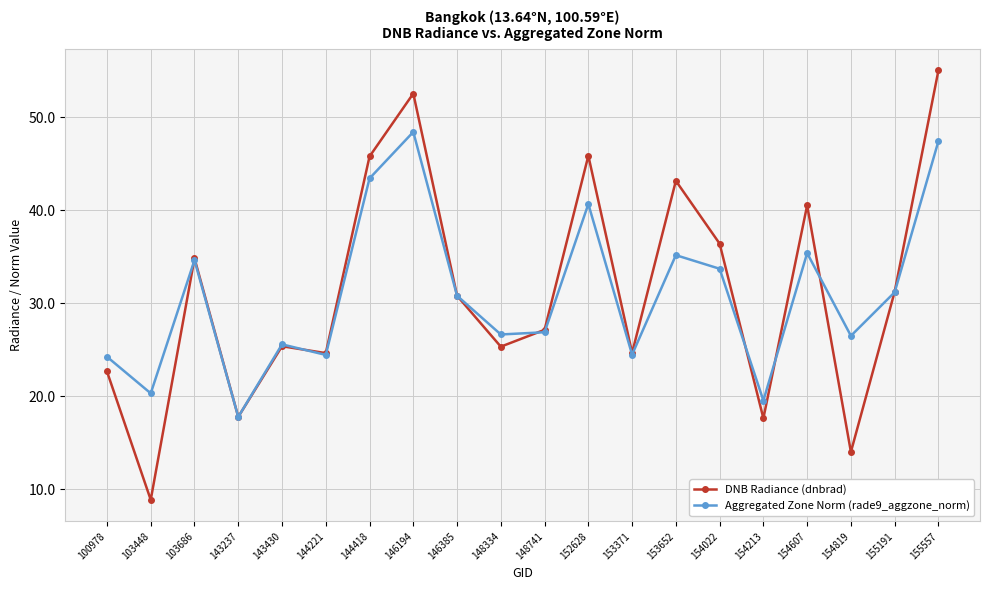

In Aggregated Zone Norm (rade9_aggzone_norm), how many points are higher than both neighbors (excluding endpoints)?

6